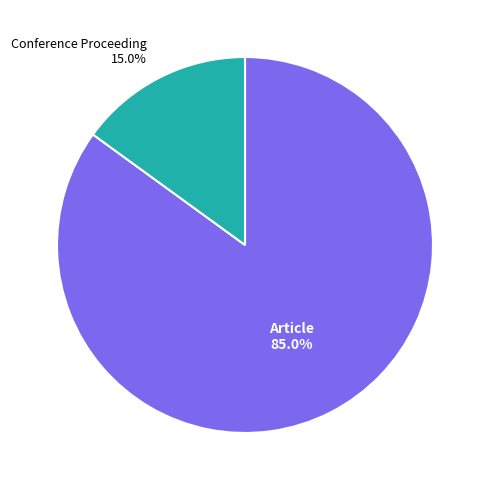

Does any single category account for the majority?

Yes